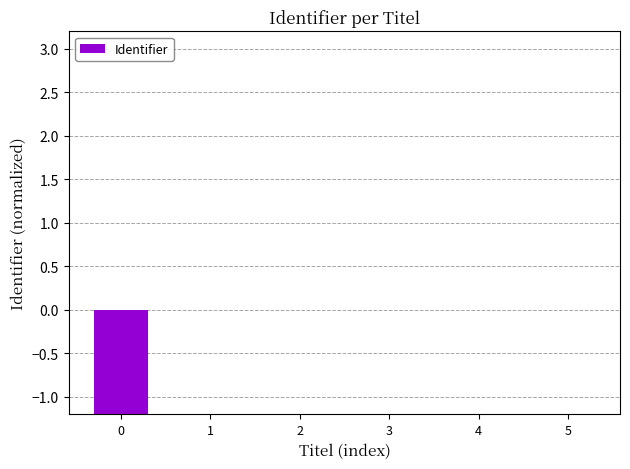

True or false: the data shows -1.1 at 0.

False